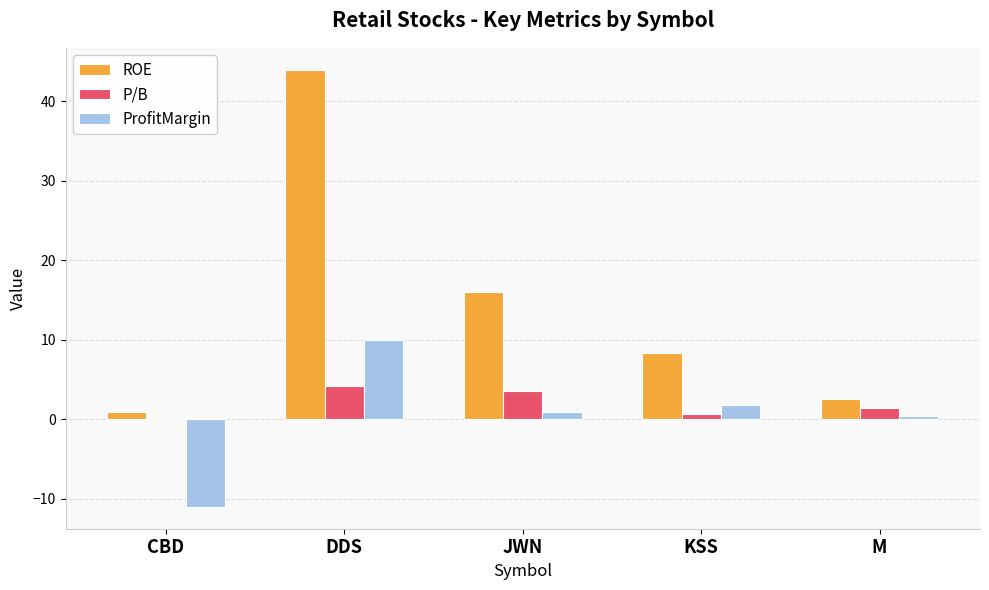

At which category is the sum across all series the highest?

DDS